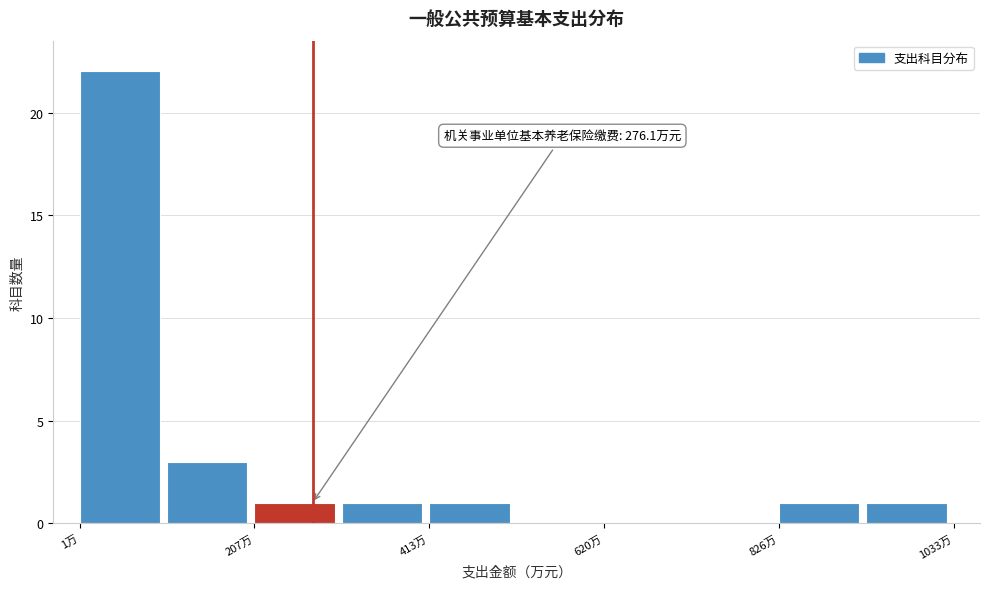

Around what value on the x-axis is the tallest bar? Give the approximate position of its centre, as read against the axis.

50